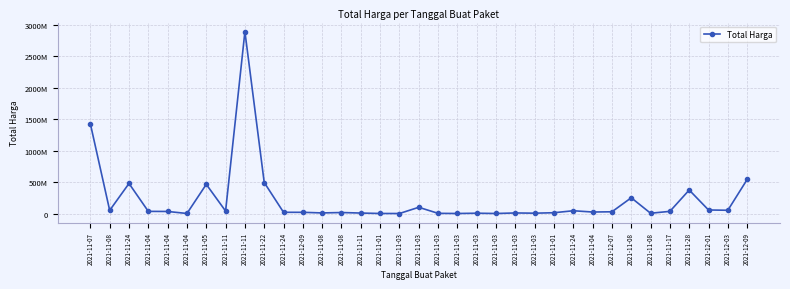

Rank the categories by value from highest to lowest.

2021-11-11, 2021-11-07, 2021-12-09, 2021-11-22, 2021-11-24, 2021-11-05, 2021-11-28, 2021-11-08, 2021-11-03, 2021-12-01, 2021-12-03, 2021-11-08, 2021-11-24, 2021-11-11, 2021-11-17, 2021-11-04, 2021-11-04, 2021-12-07, 2021-11-04, 2021-11-24, 2021-12-09, 2021-11-08, 2021-11-01, 2021-11-08, 2021-11-03, 2021-11-11, 2021-11-03, 2021-11-03, 2021-11-08, 2021-11-03, 2021-11-04, 2021-11-01, 2021-11-03, 2021-11-03, 2021-11-03